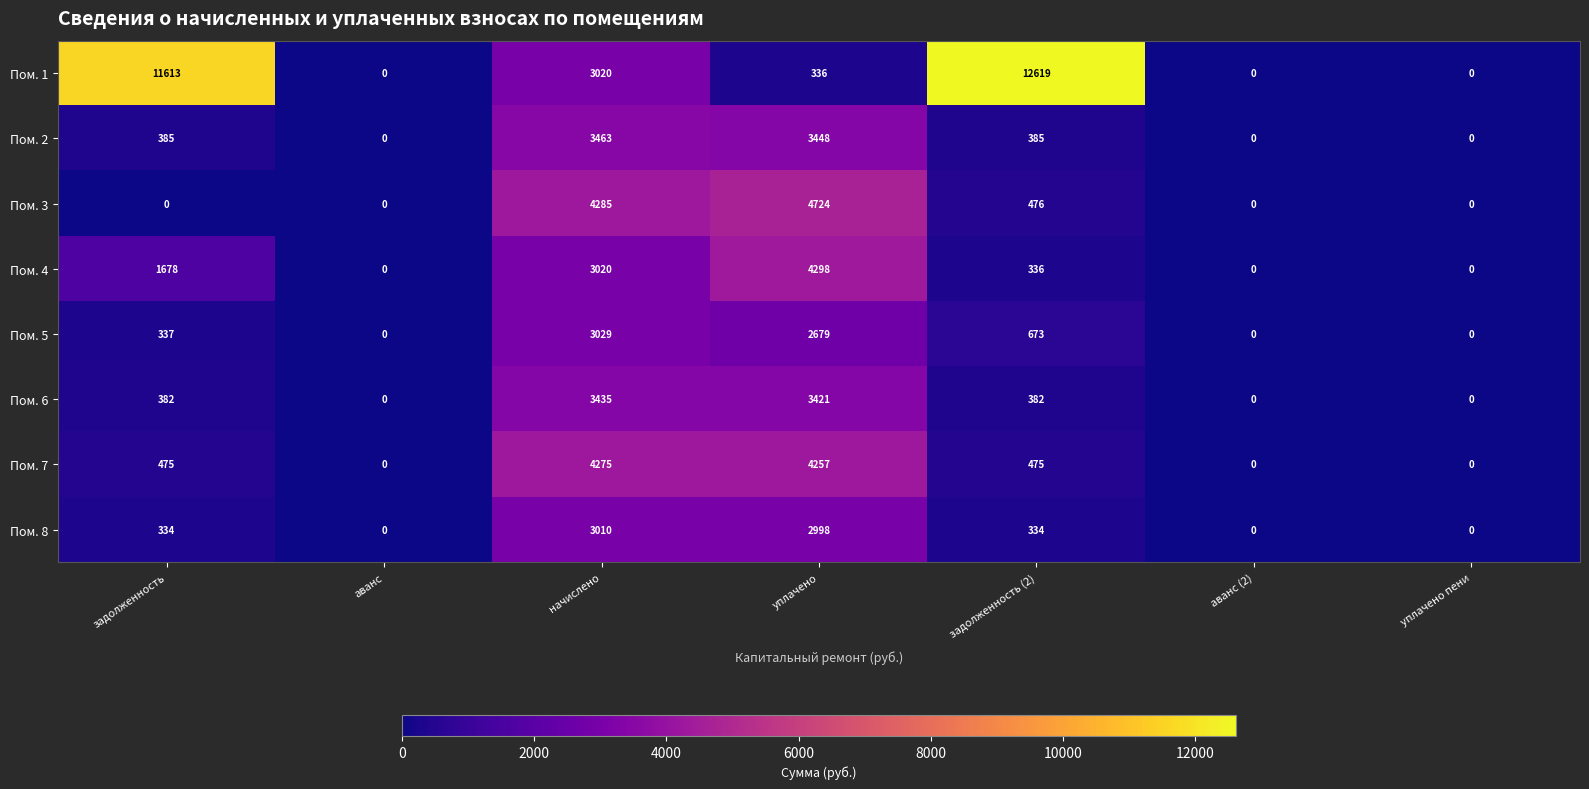

At which label is Пом. 1 closest to 6309?

начислено